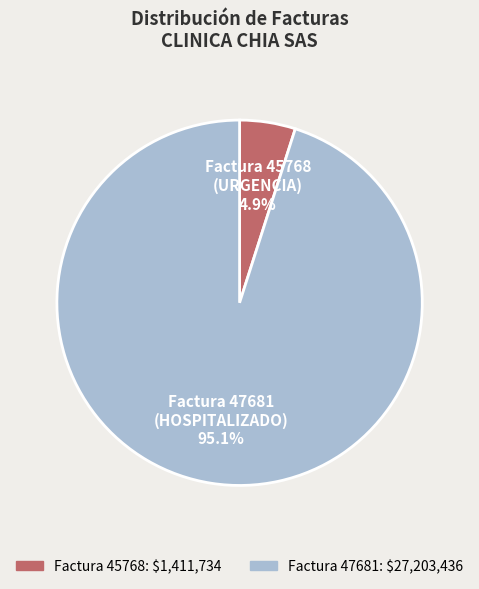

Is there a majority slice in this chart?

Yes